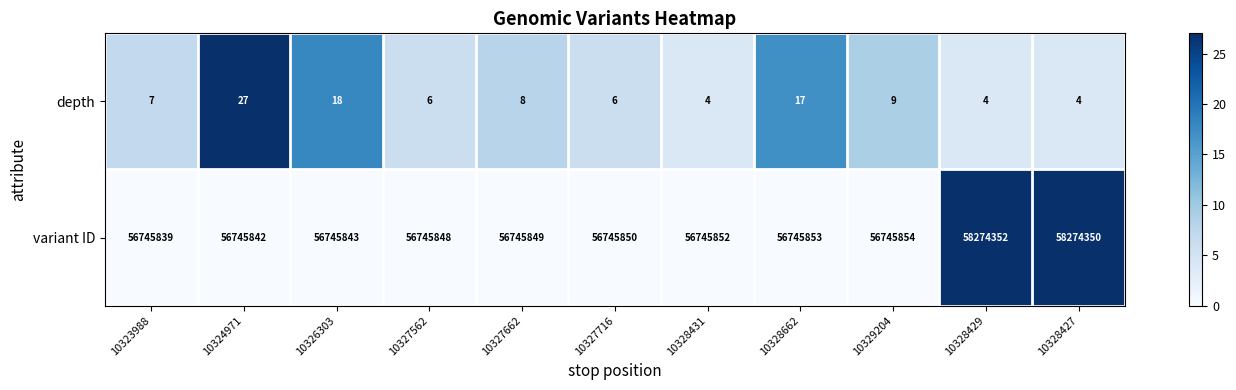

Reading left to right, extract all data points from this chart.

depth: 7	27	18	6	8	6	4	17	9	4	4
variant ID: 56745839	56745842	56745843	56745848	56745849	56745850	56745852	56745853	56745854	58274352	58274350